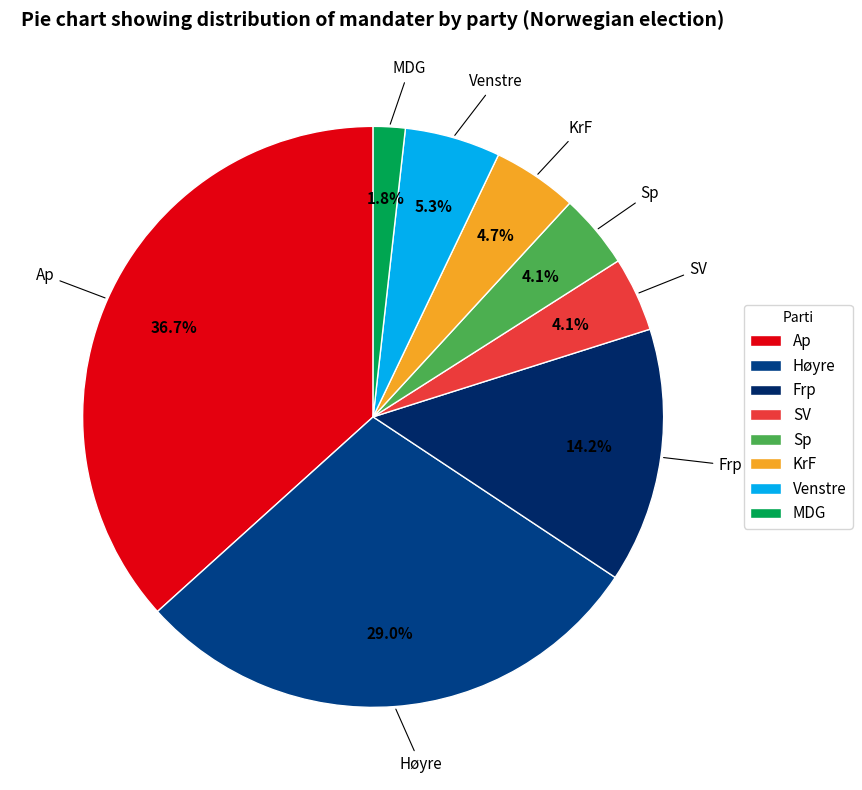

Which category has the biggest portion of the pie?

Ap